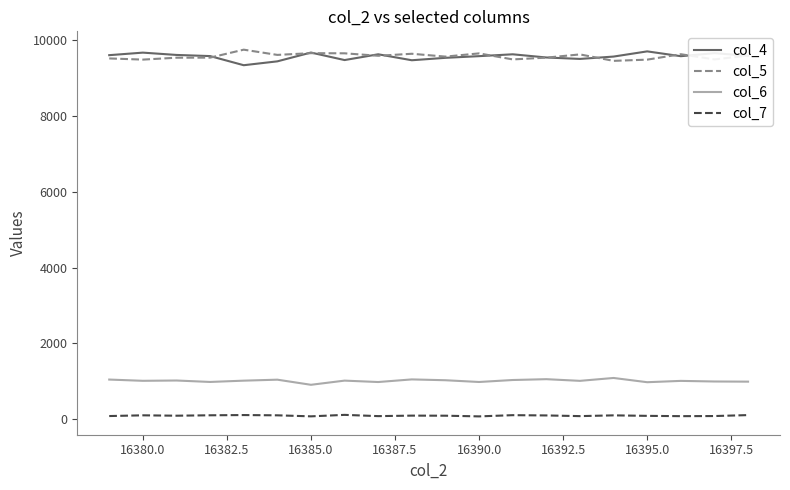

At how many categories does at least one series exceed 7299?

20